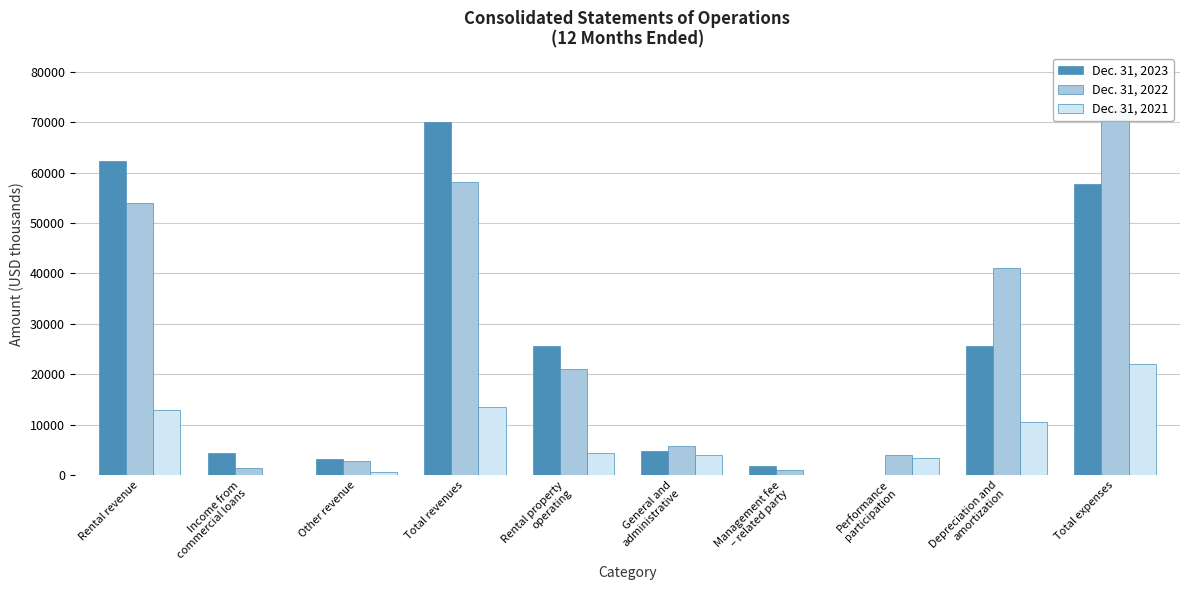

Which has a higher value, Depreciation and
amortization or Rental revenue?

Rental revenue